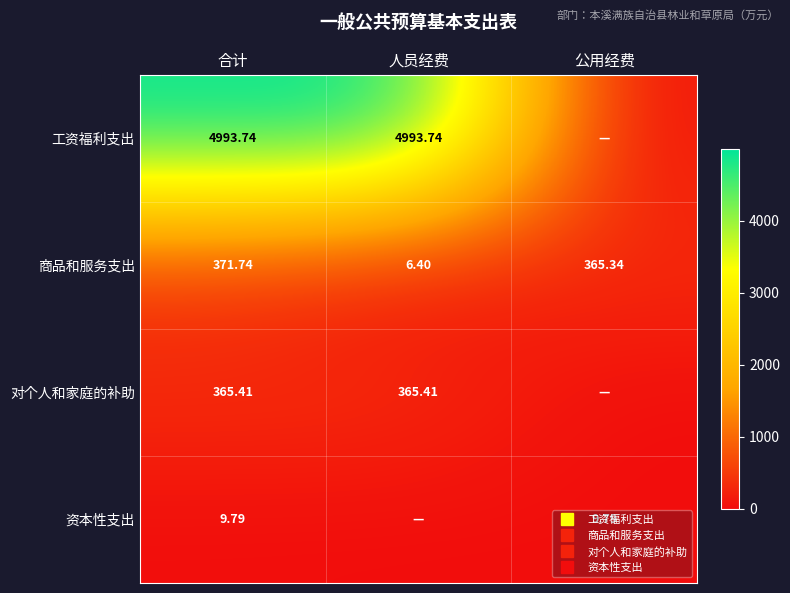

True or false: 资本性支出 has a value of 16.0 at 公用经费.

False